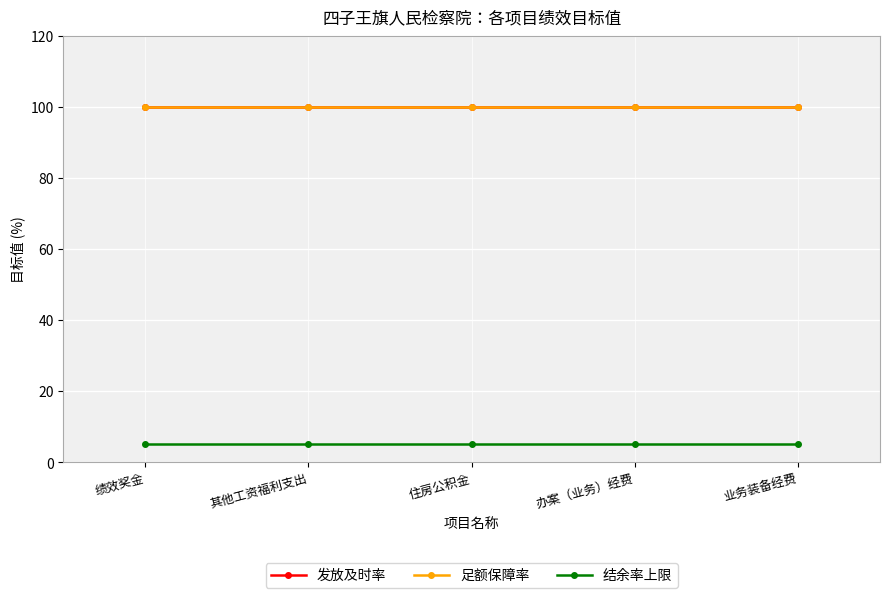

Is this an area chart (filled region under the line)?

No